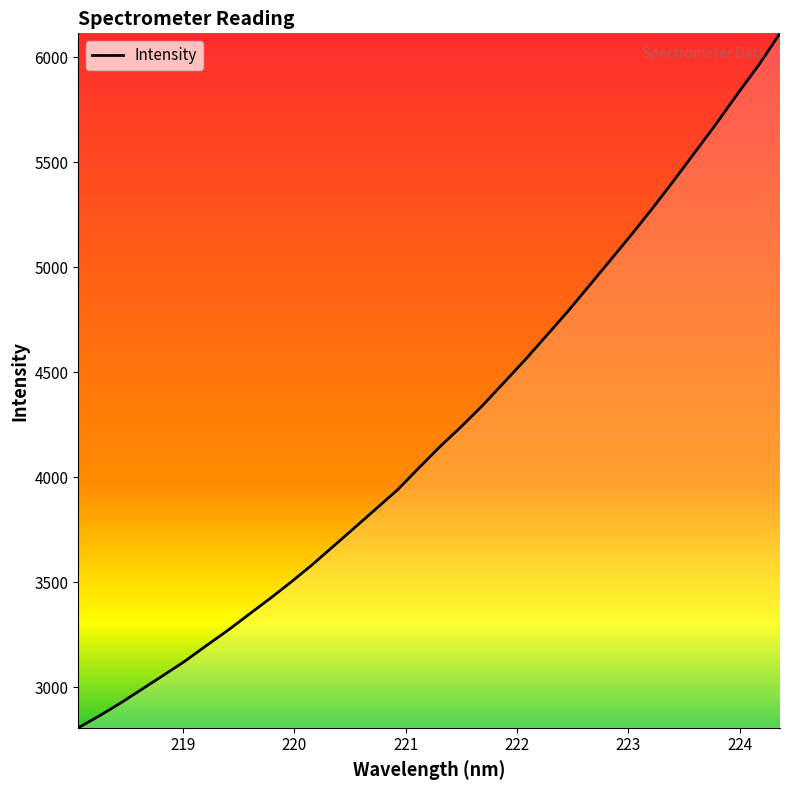

What is the difference between the maximum and minimum values?

3306.1